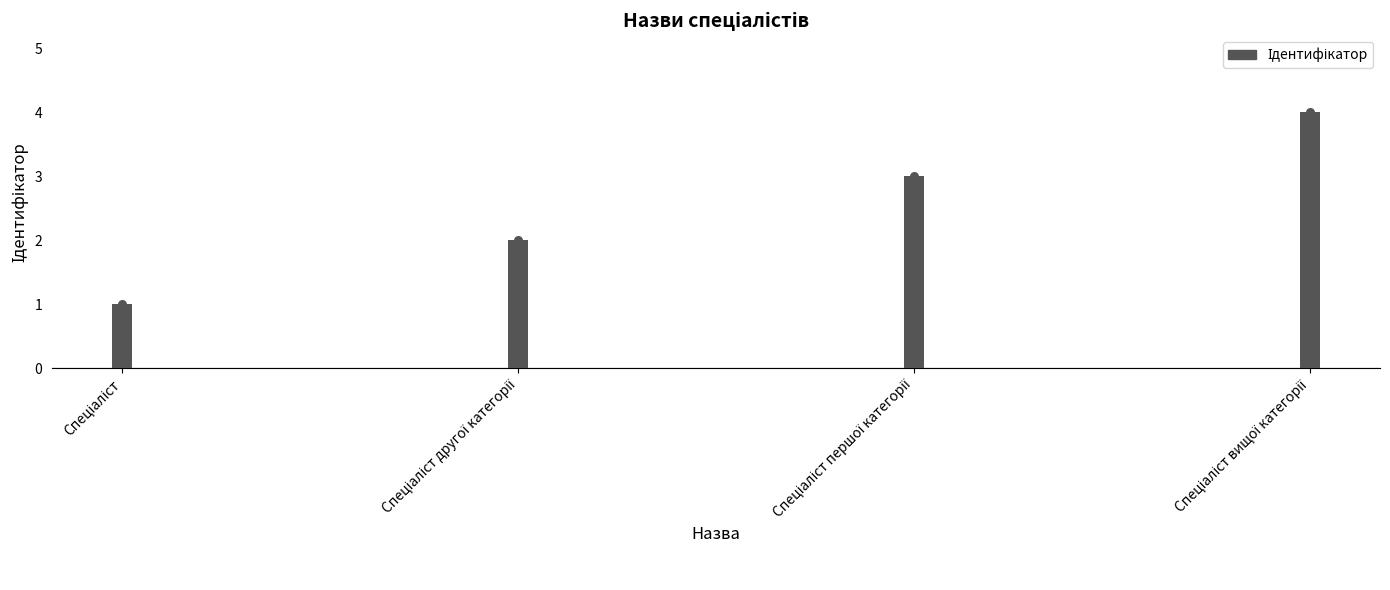

Approximately how many times larger is the value at Спеціаліст вищої категорії compared to Спеціаліст другої категорії?

2.0